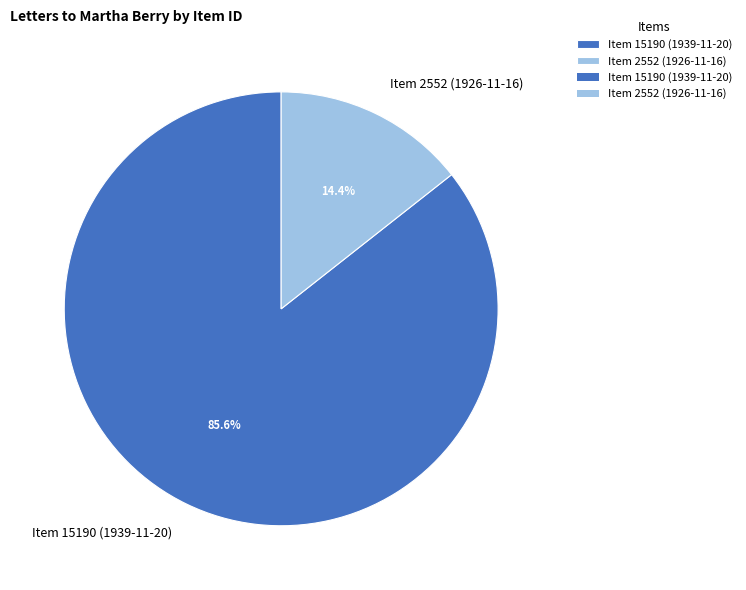

Rank the categories by value from lowest to highest.

Item 2552 (1926-11-16), Item 15190 (1939-11-20)